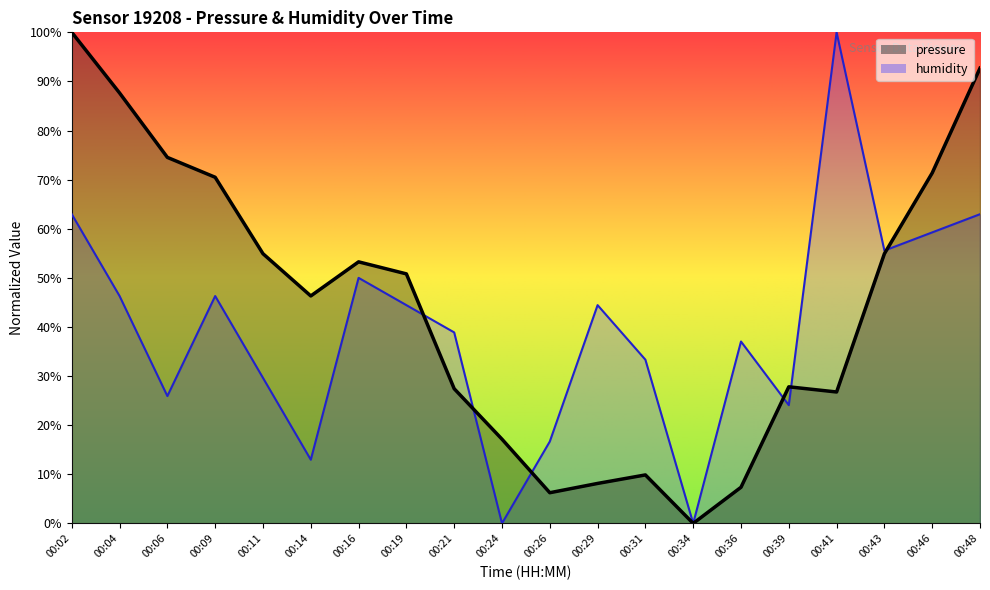

What is the value of the humidity point at the 8th from the left?

44.4